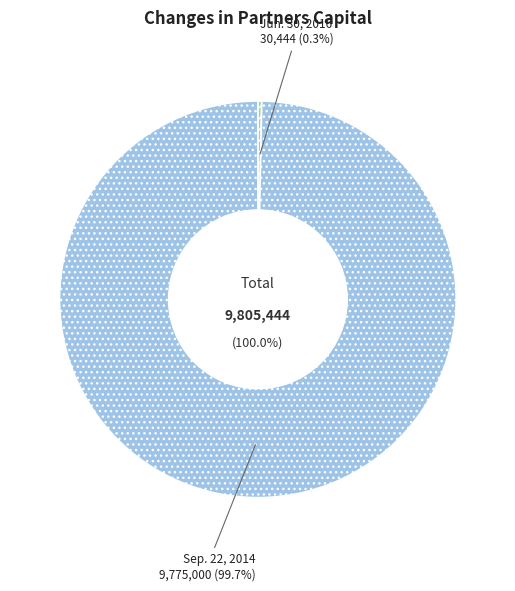

Count the number of slices in the pie.

2